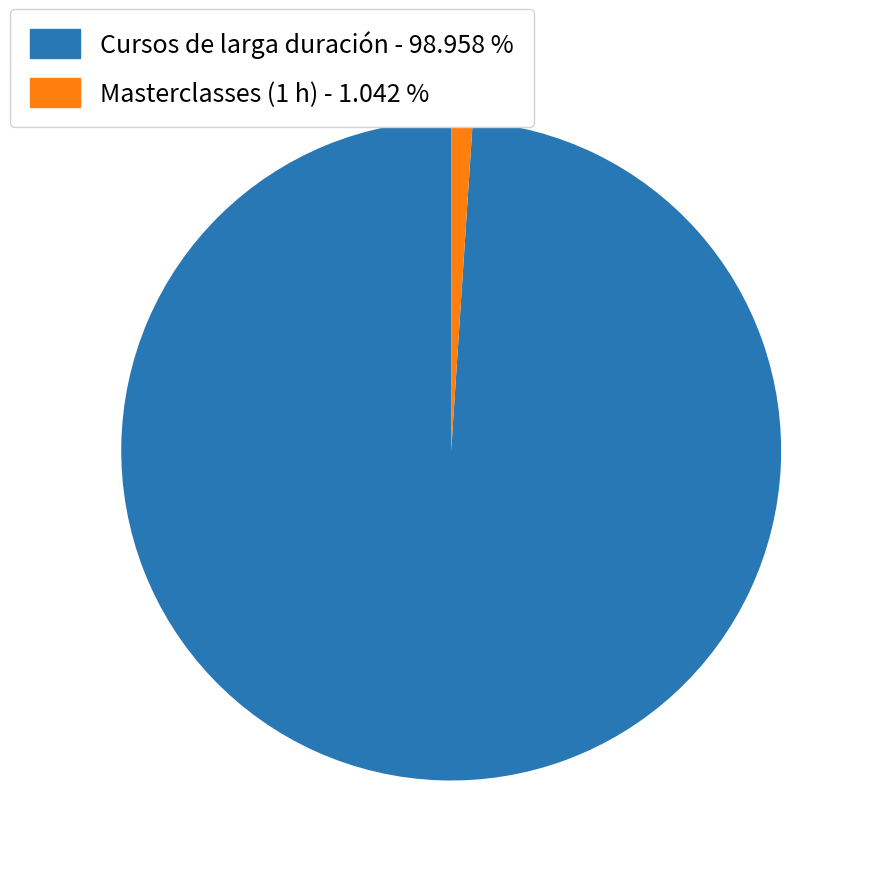

Does any single category account for the majority?

Yes